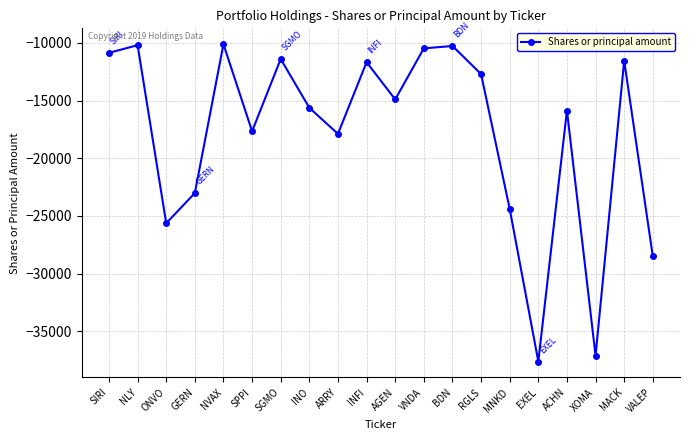

Does the chart display data point markers on the line(s)?

Yes